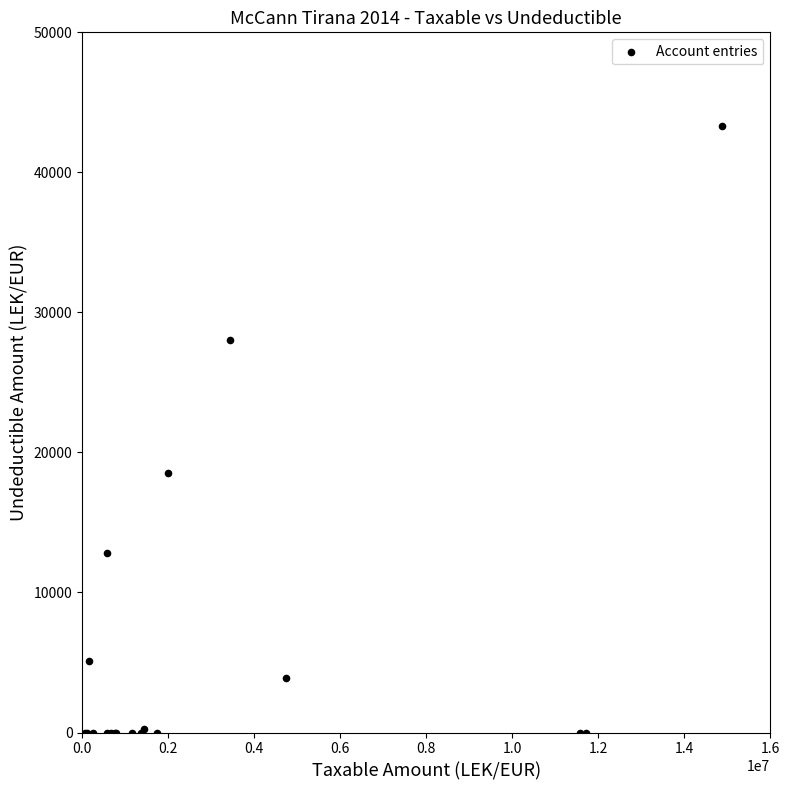

What Y value in the scatter plot is closest to 21649?

18500